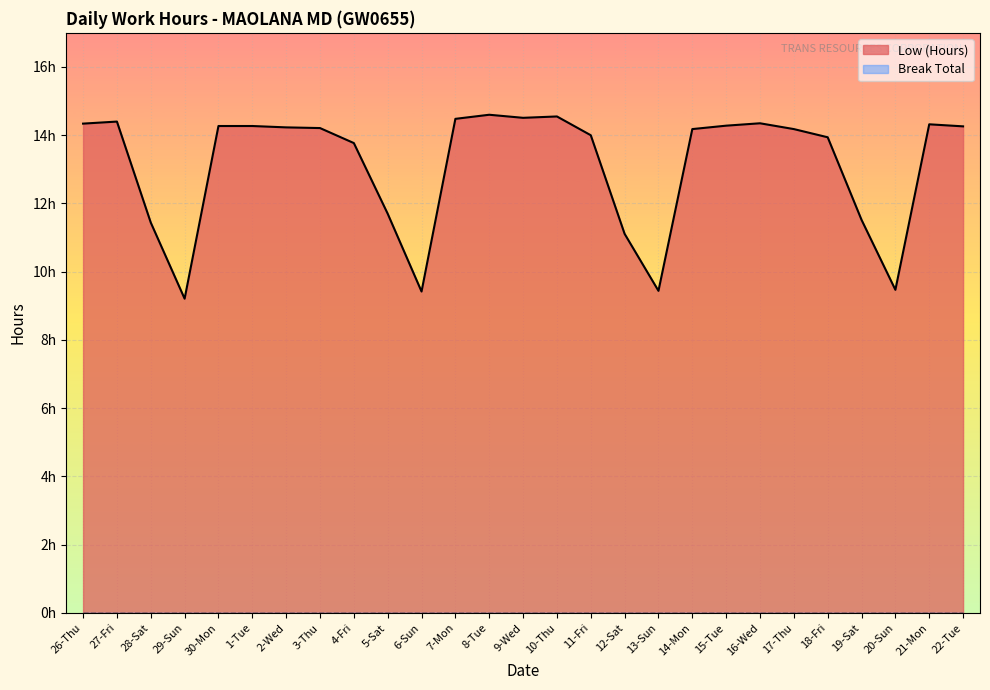

How many points are higher than both their immediate neighbors (excluding endpoints)?

5